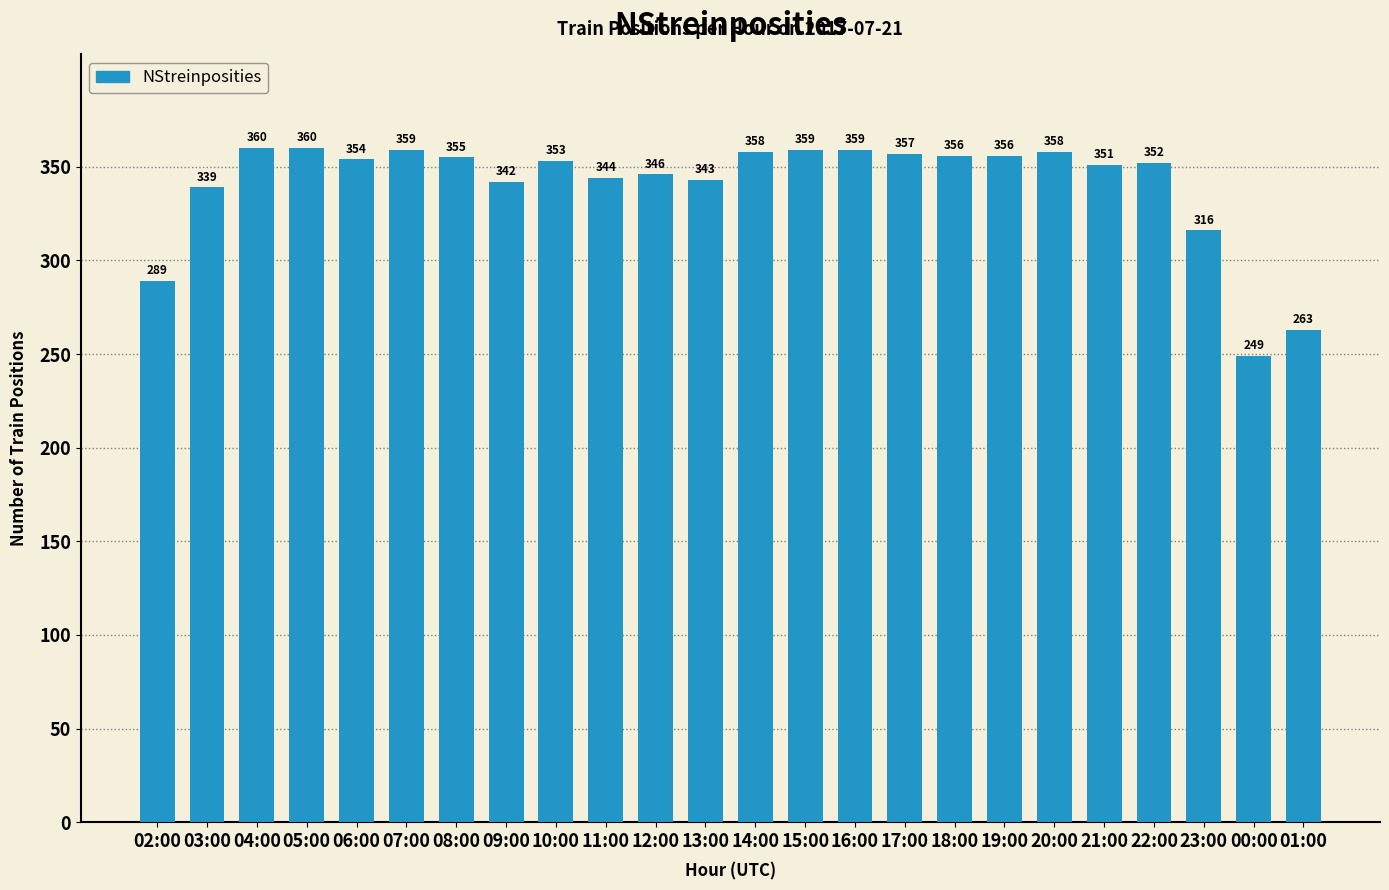

What is the value of the 9th bar from the left?

353